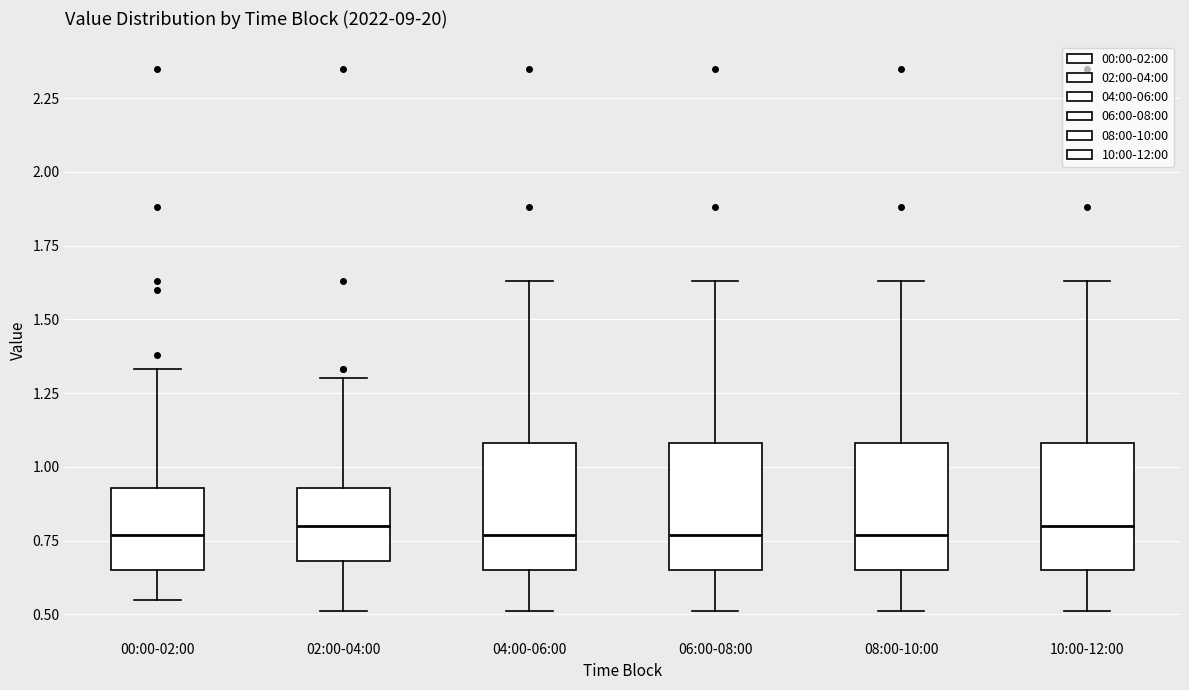

Reading left to right, transcribe this box plot: for each box, give where its median line is, the range the box spans, and where its two whiskers end, as read against the y-axis. The values are not printed on the chart, so give them approximately, as read against the axis.

00:00-02:00: median 0.75, box 0.65 to 0.95, whiskers 0.55 to 1.35
02:00-04:00: median 0.80, box 0.70 to 0.95, whiskers 0.50 to 1.30
04:00-06:00: median 0.75, box 0.65 to 1.10, whiskers 0.50 to 1.65
06:00-08:00: median 0.75, box 0.65 to 1.10, whiskers 0.50 to 1.65
08:00-10:00: median 0.75, box 0.65 to 1.10, whiskers 0.50 to 1.65
10:00-12:00: median 0.80, box 0.65 to 1.10, whiskers 0.50 to 1.65